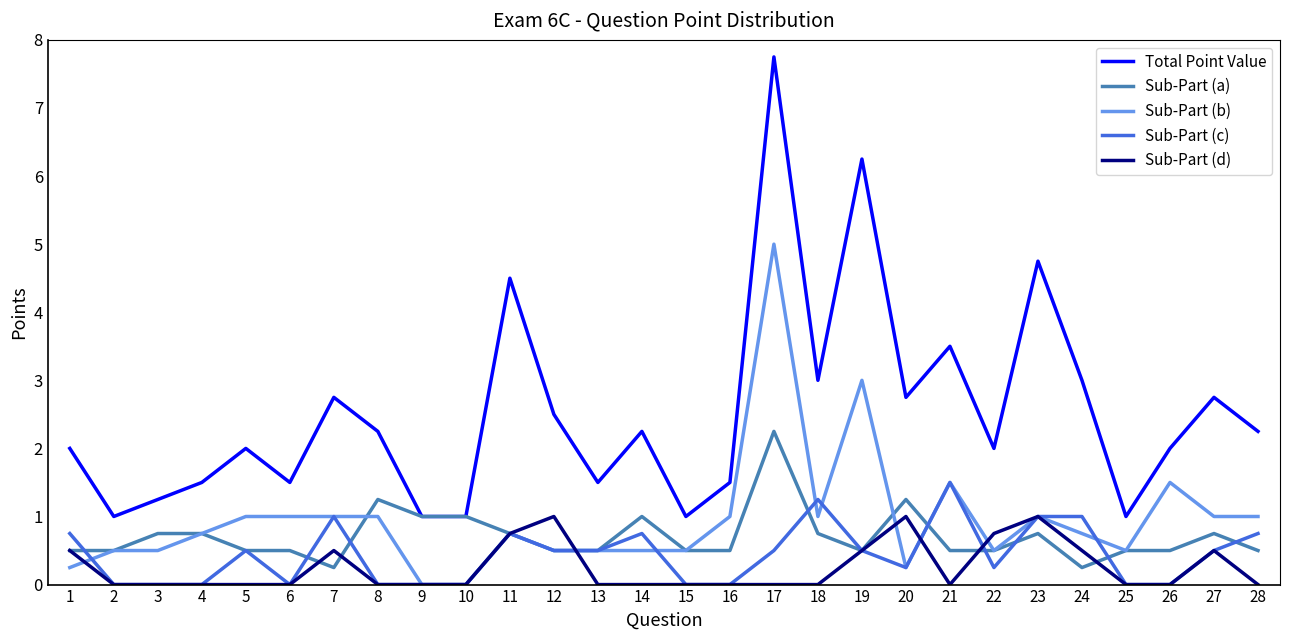

Is the value of Sub-Part (b) at 8 greater than the value of Sub-Part (d) at 21?

Yes